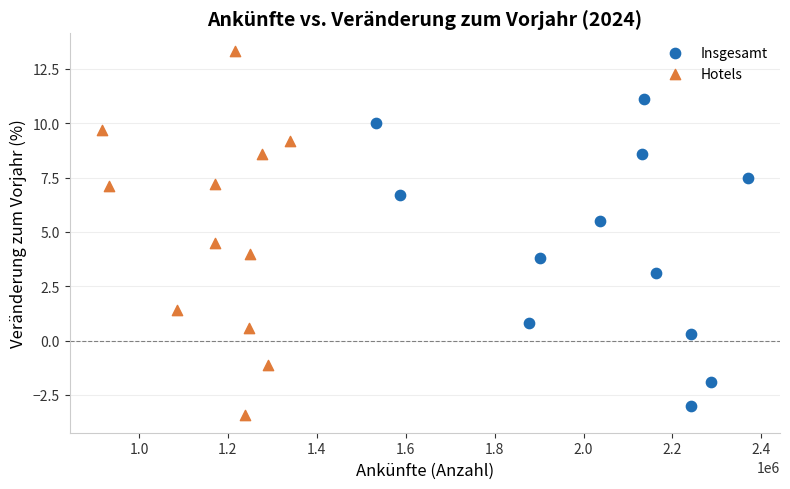

Which series has the widest spread of Y values?

Hotels